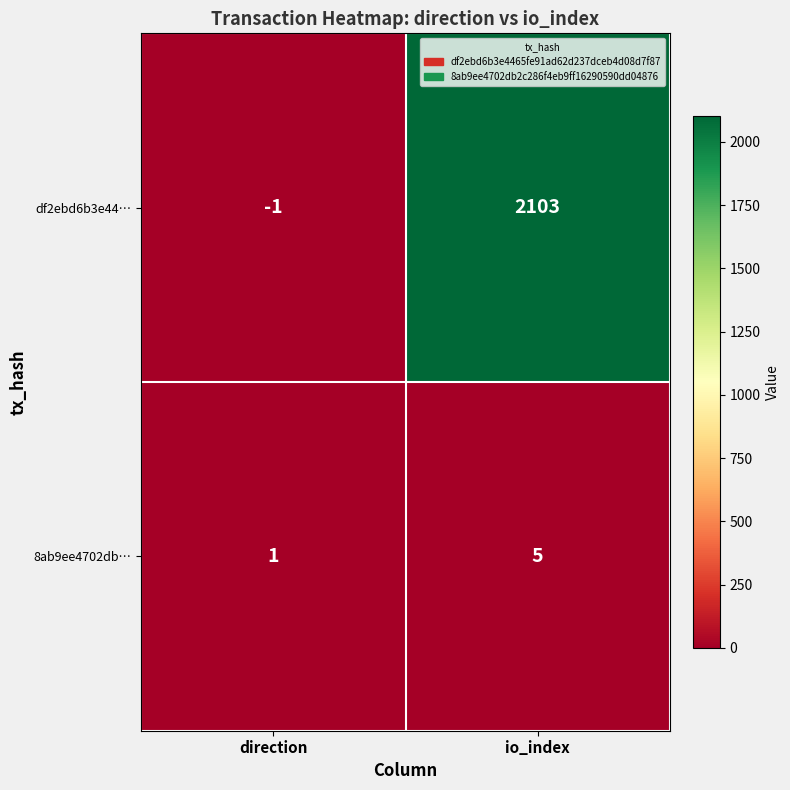

What is the sum of the df2ebd6b3e44… values at io_index and direction?

2102